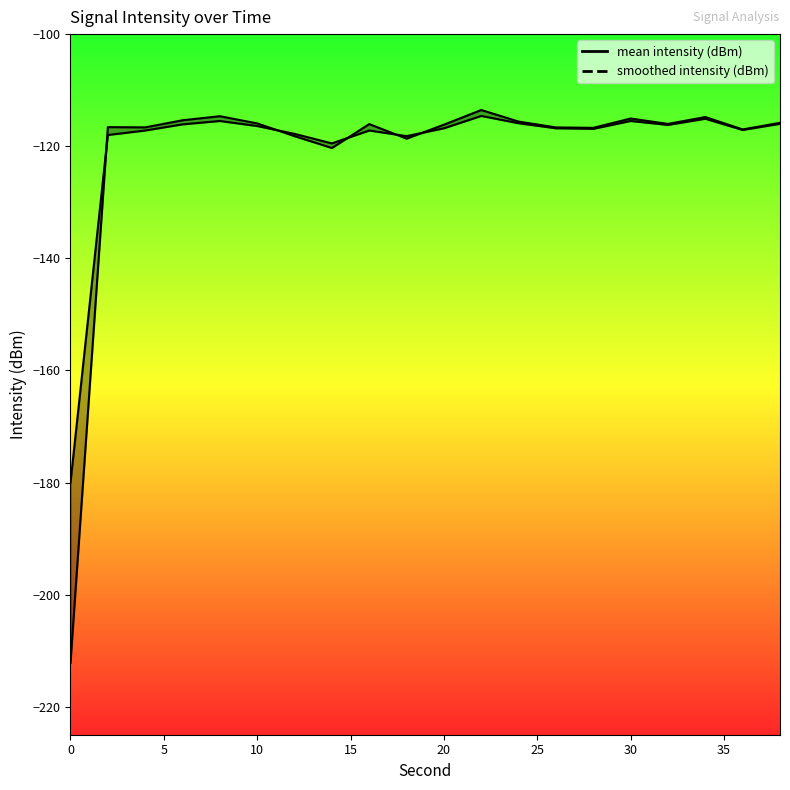

Is it true that smoothed intensity (dBm) equals -201.2 at 8?

False